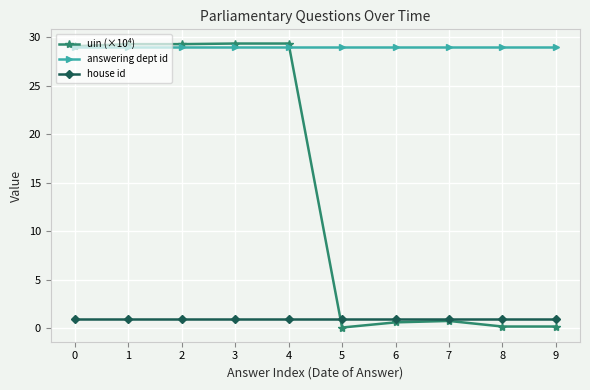

True or false: house id and answering dept id intersect in this chart.

False